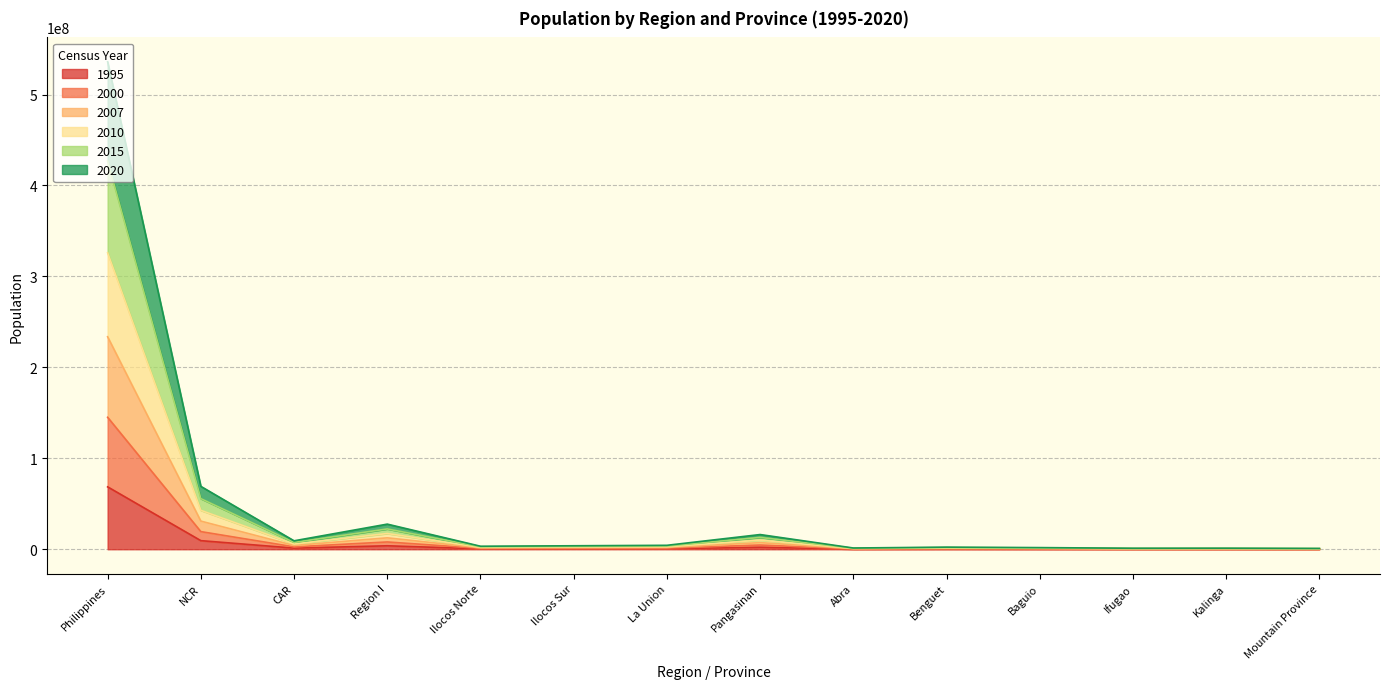

The value of 2000 at Ilocos Norte is 965523. True or false?

False